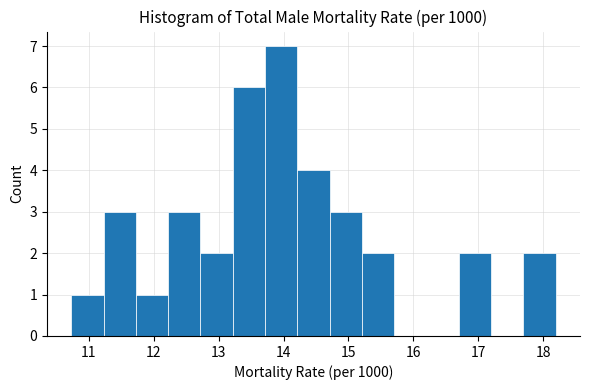

Reading left to right, list every bar in this chart as the range it spans on the x-axis followed by its height. Neither the bar edges nor the heights are printed on the chart, so give them approximately, as read against the axes.

10.7 to 11.2: 1
11.2 to 11.7: 3
11.7 to 12.2: 1
12.2 to 12.7: 3
12.7 to 13.2: 2
13.2 to 13.7: 6
13.7 to 14.2: 7
14.2 to 14.7: 4
14.7 to 15.2: 3
15.2 to 15.7: 2
15.7 to 16.2: 0
16.2 to 16.7: 0
16.7 to 17.2: 2
17.2 to 17.7: 0
17.7 to 18.2: 2